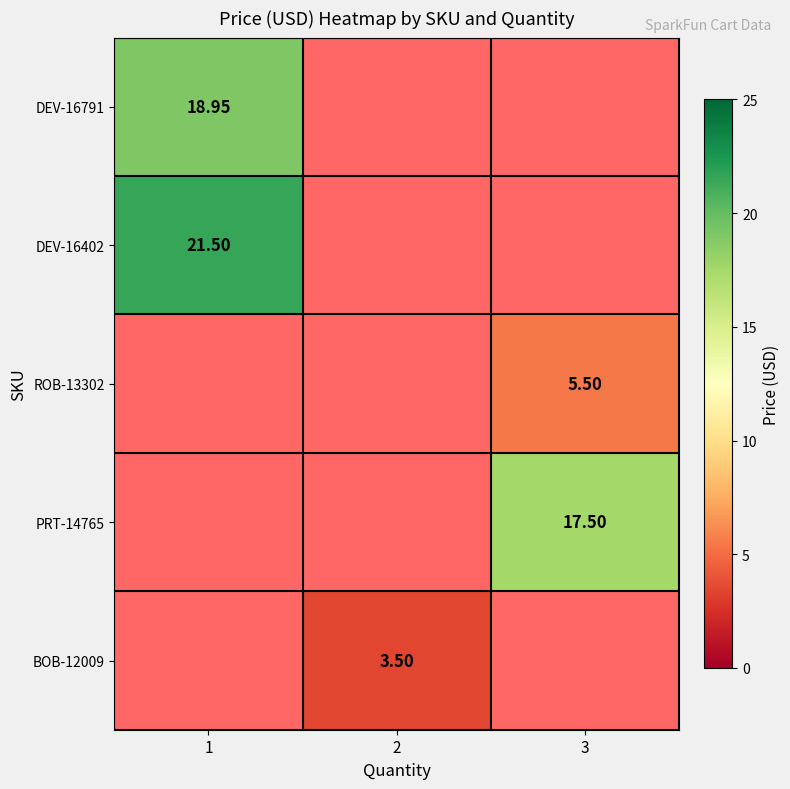

Is the value of BOB-12009 at 2 greater than the value of DEV-16791 at 1?

No